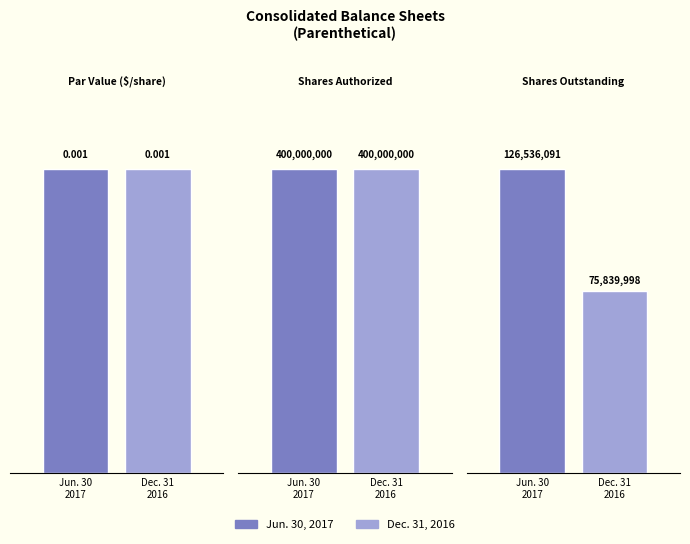

Reading left to right, transcribe all the data shown in this chart.

Jun. 30, 2017: Par Value ($/share)=0.0	Shares Authorized=400000000.0	Shares Outstanding=126536091.0
Dec. 31, 2016: Par Value ($/share)=0.0	Shares Authorized=400000000.0	Shares Outstanding=75839998.0